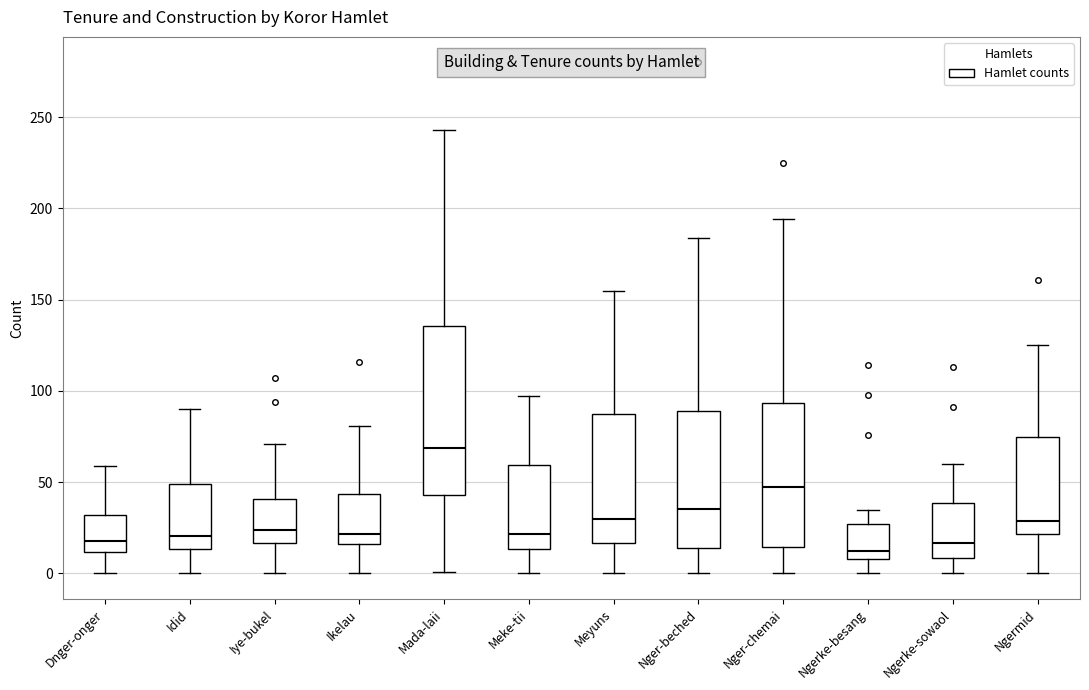

Reading left to right, read every box against the y-axis: the position of its median line, the range the box covers, and the ends of its whiskers. The values are not printed on the chart, so give them approximately, as read against the axis.

Dnger-onger: median 20, box 10 to 30, whiskers 0 to 60
Idid: median 20, box 15 to 50, whiskers 0 to 90
Iye-bukel: median 25, box 15 to 40, whiskers 0 to 70
Ikelau: median 20, box 15 to 45, whiskers 0 to 80
Mada-laii: median 70, box 45 to 135, whiskers 0 to 245
Meke-tii: median 20, box 15 to 60, whiskers 0 to 95
Meyuns: median 30, box 15 to 85, whiskers 0 to 155
Nger-beched: median 35, box 15 to 90, whiskers 0 to 185
Nger-chemai: median 50, box 15 to 95, whiskers 0 to 195
Ngerke-besang: median 15, box 10 to 25, whiskers 0 to 35
Ngerke-sowaol: median 15, box 10 to 40, whiskers 0 to 60
Ngermid: median 30, box 20 to 75, whiskers 0 to 125